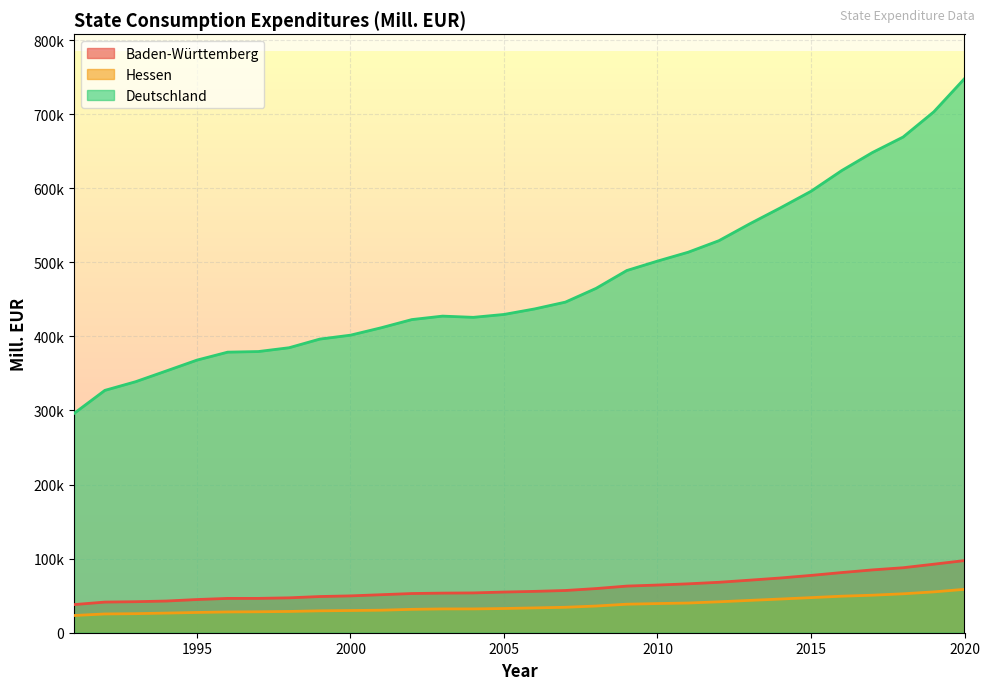

The value of Hessen at 2003 is 17987.9. True or false?

False